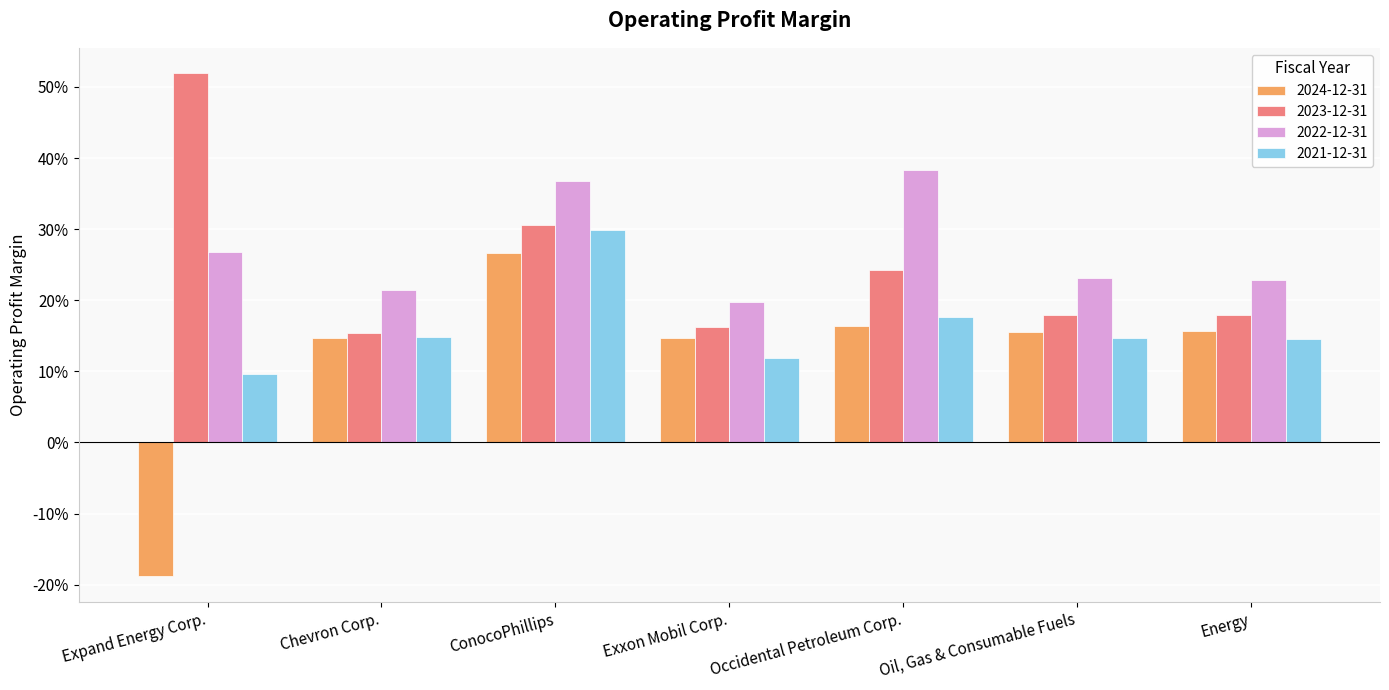

Which series has the widest spread of values?

2024-12-31